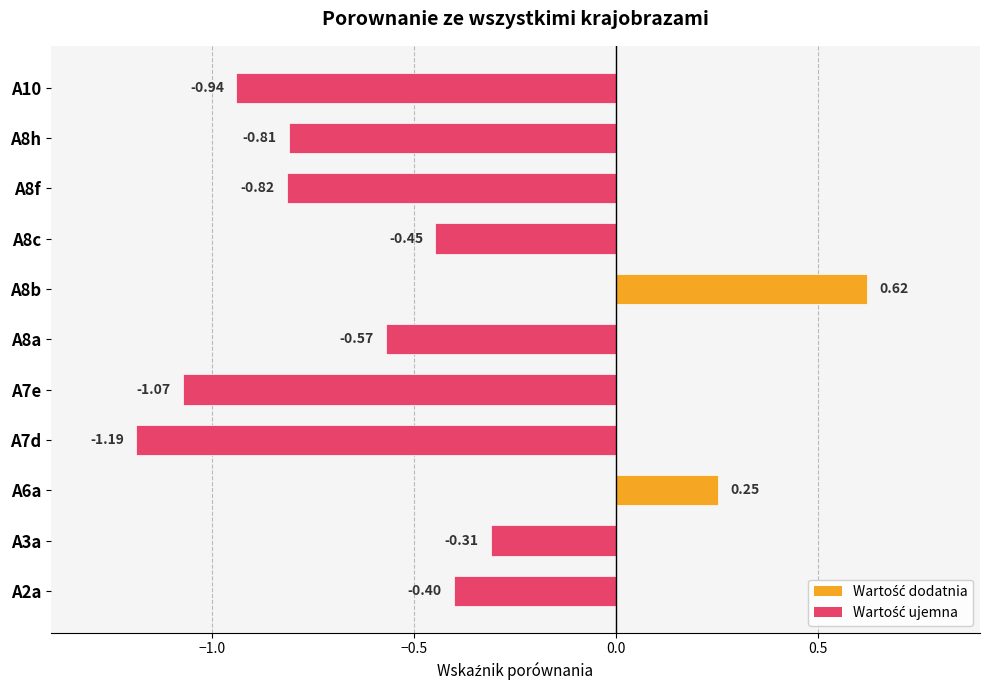

What is the change in value from A6a to A7e?

-1.3